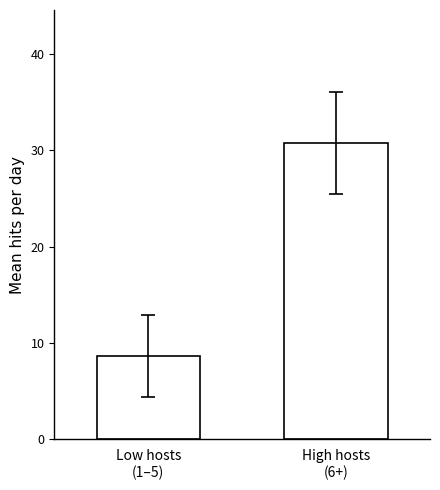

What is the sum of the values at Low hosts
(1–5) and High hosts
(6+)?

39.4